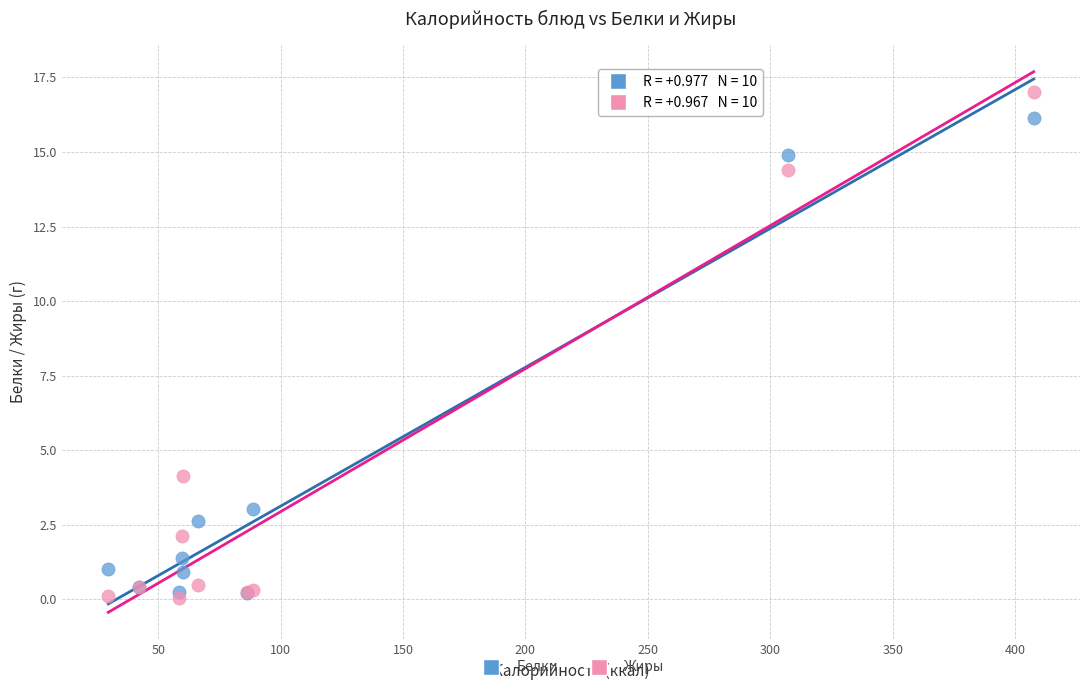

Which series has the widest spread of Y values?

Жиры